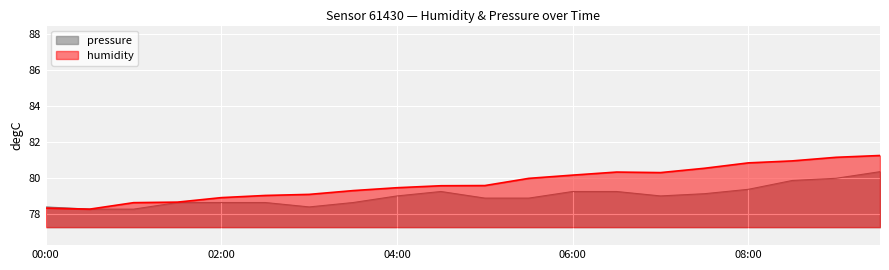

What is the sum of the humidity values at 05:00 and 06:30?

159.9